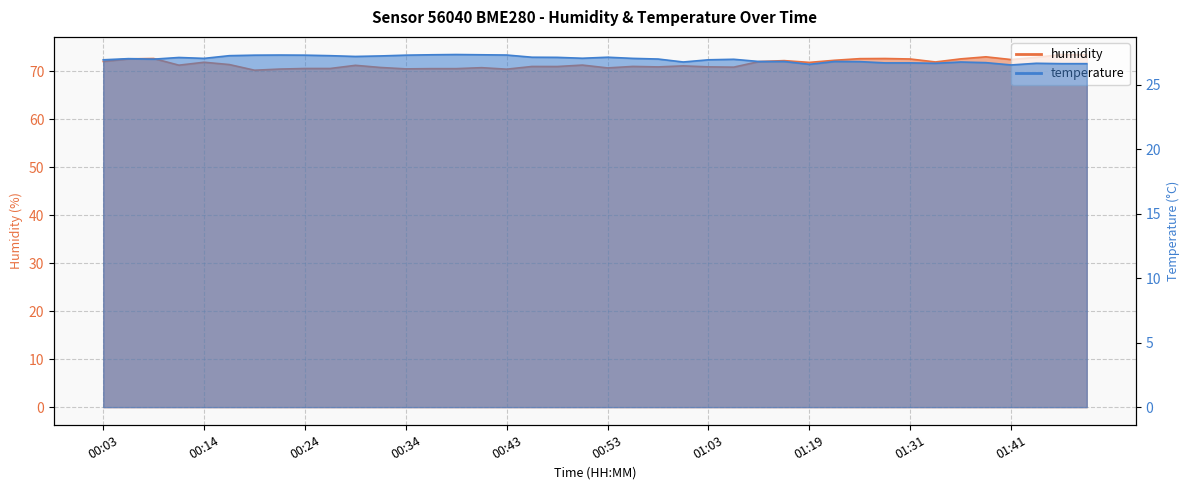

True or false: temperature has more than 1 points higher than both neighbors.

True